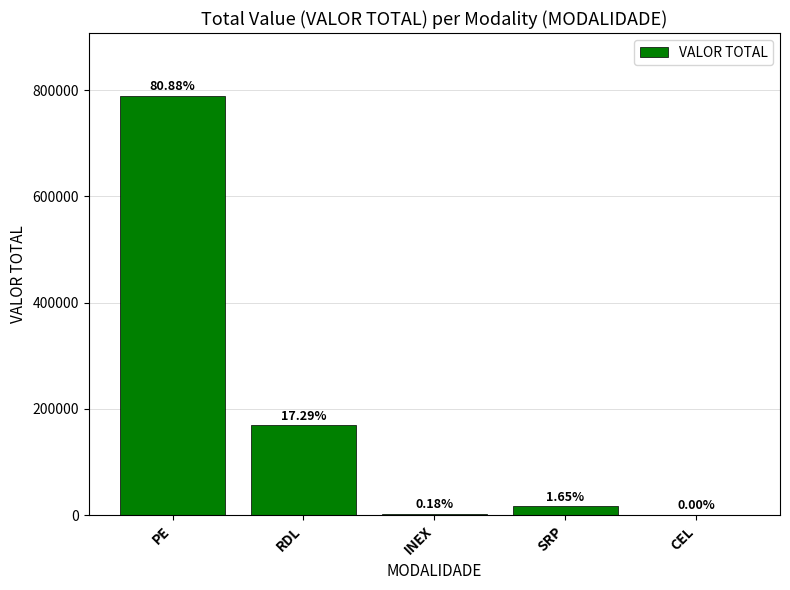

List the labels in order of value, largest first.

PE, RDL, SRP, INEX, CEL